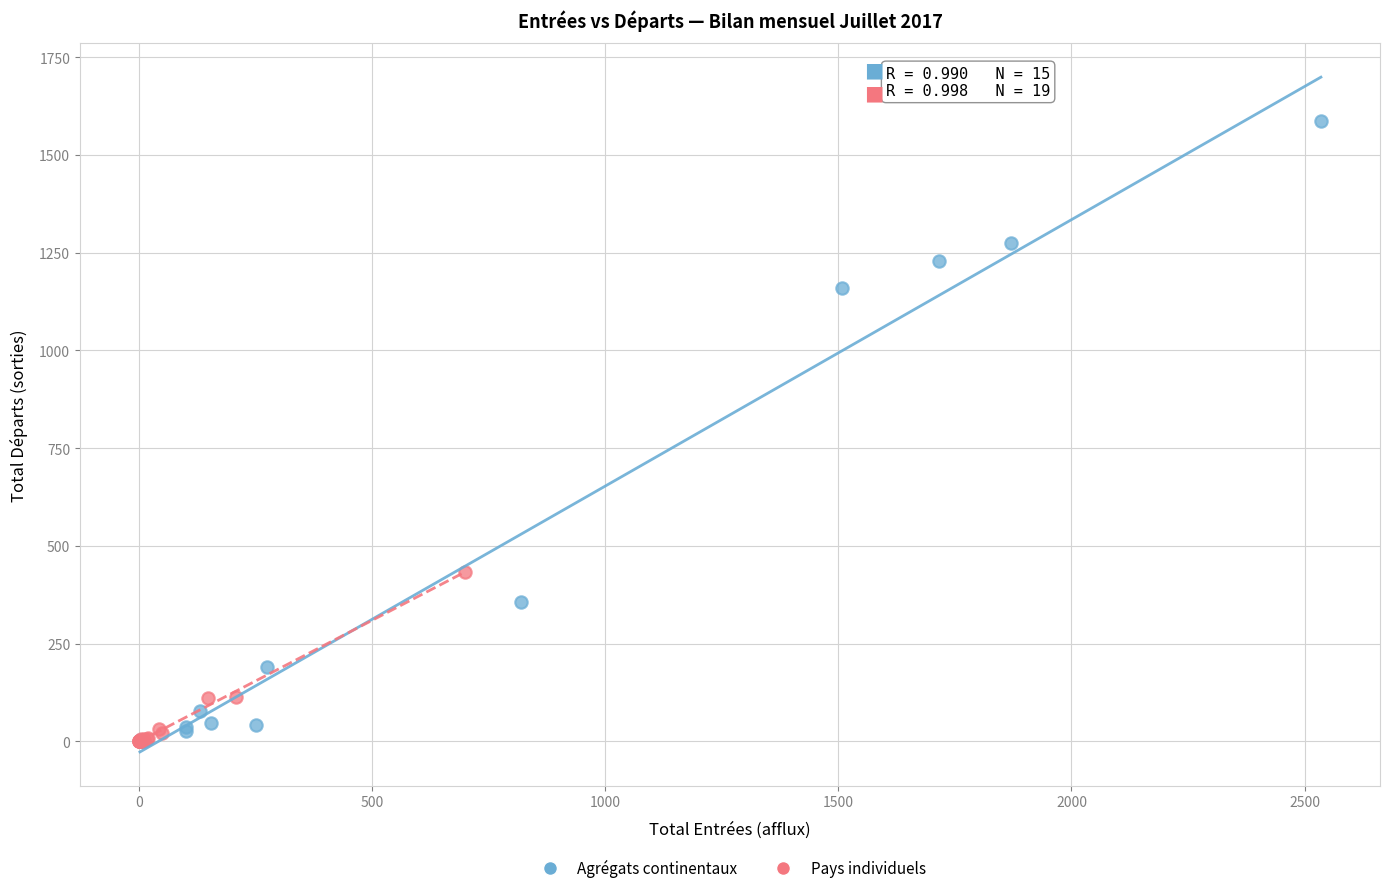

Which series has the widest spread of Y values?

Agrégats continentaux